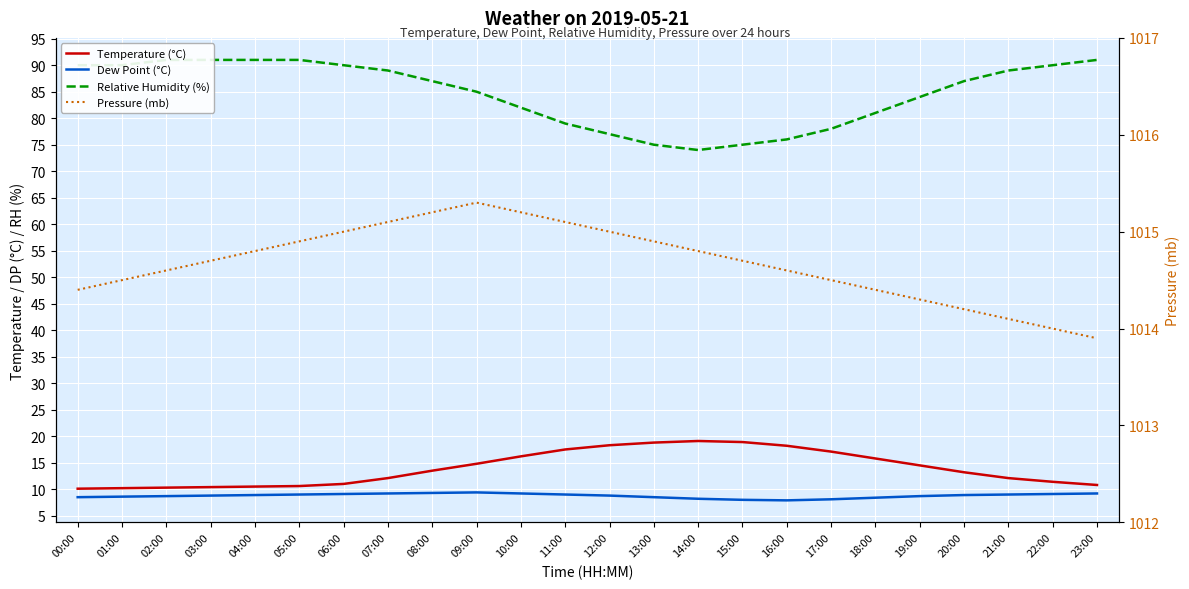

How many data points does each series have?

24